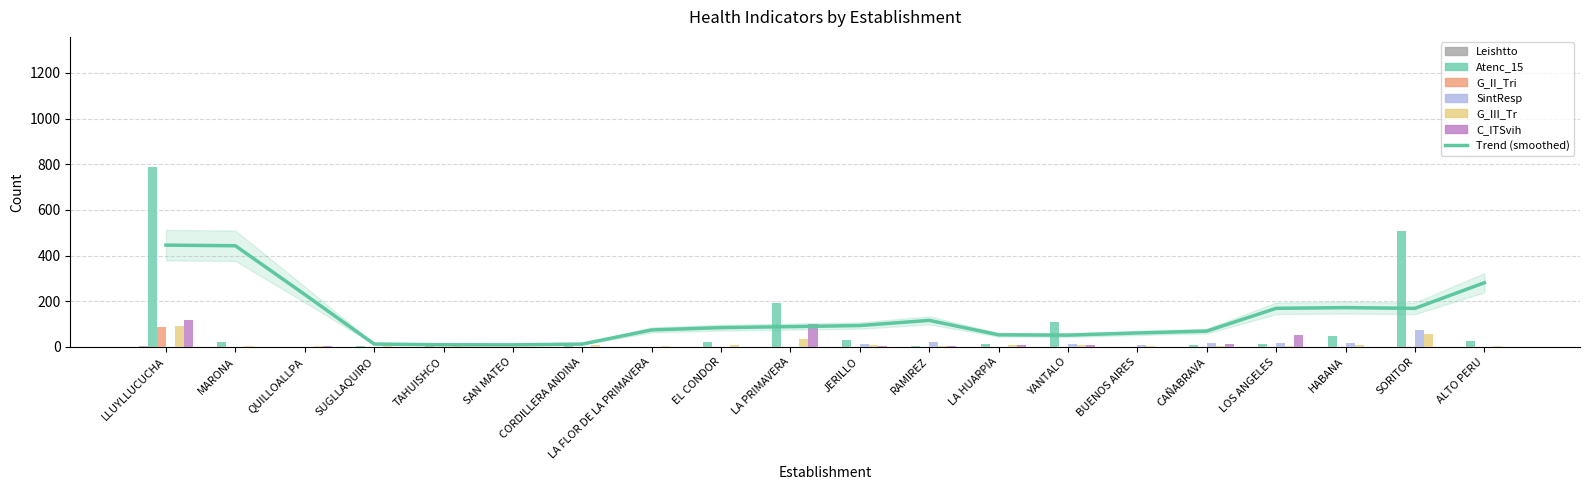

Which series changed the most between LOS ANGELES and ALTO PERU?

C_ITSvih